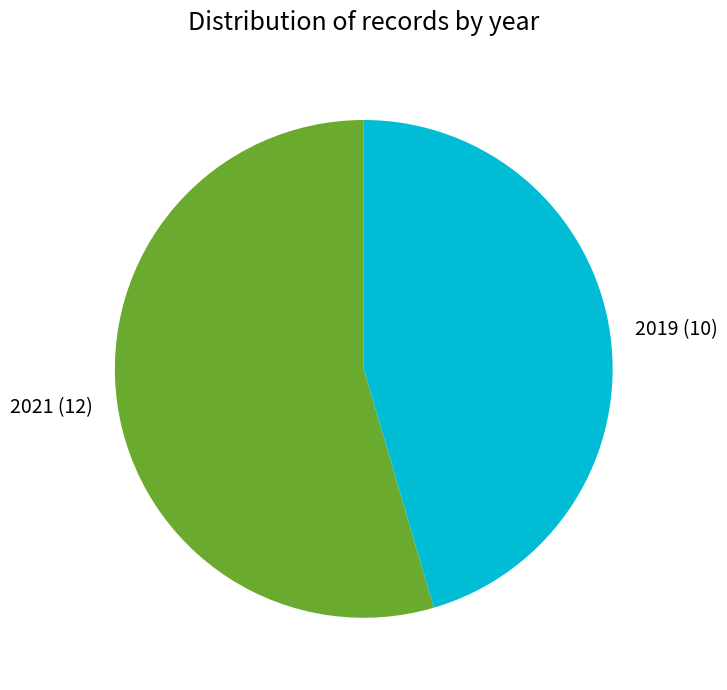

Which category accounts for the majority?

2021